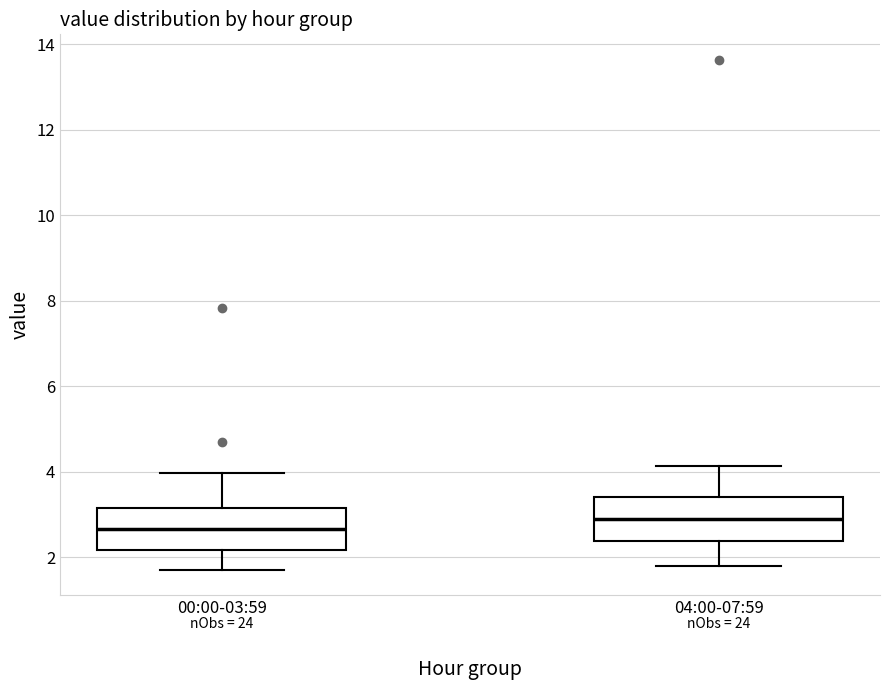

Which box's median line is the lowest?

00:00-03:59